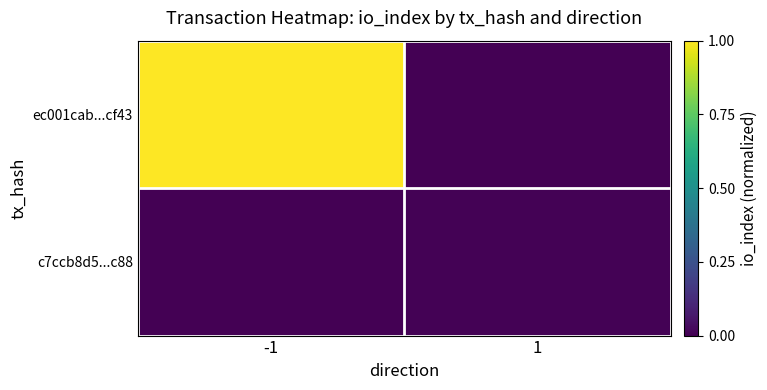

What is the maximum value shown in the chart?

1.0